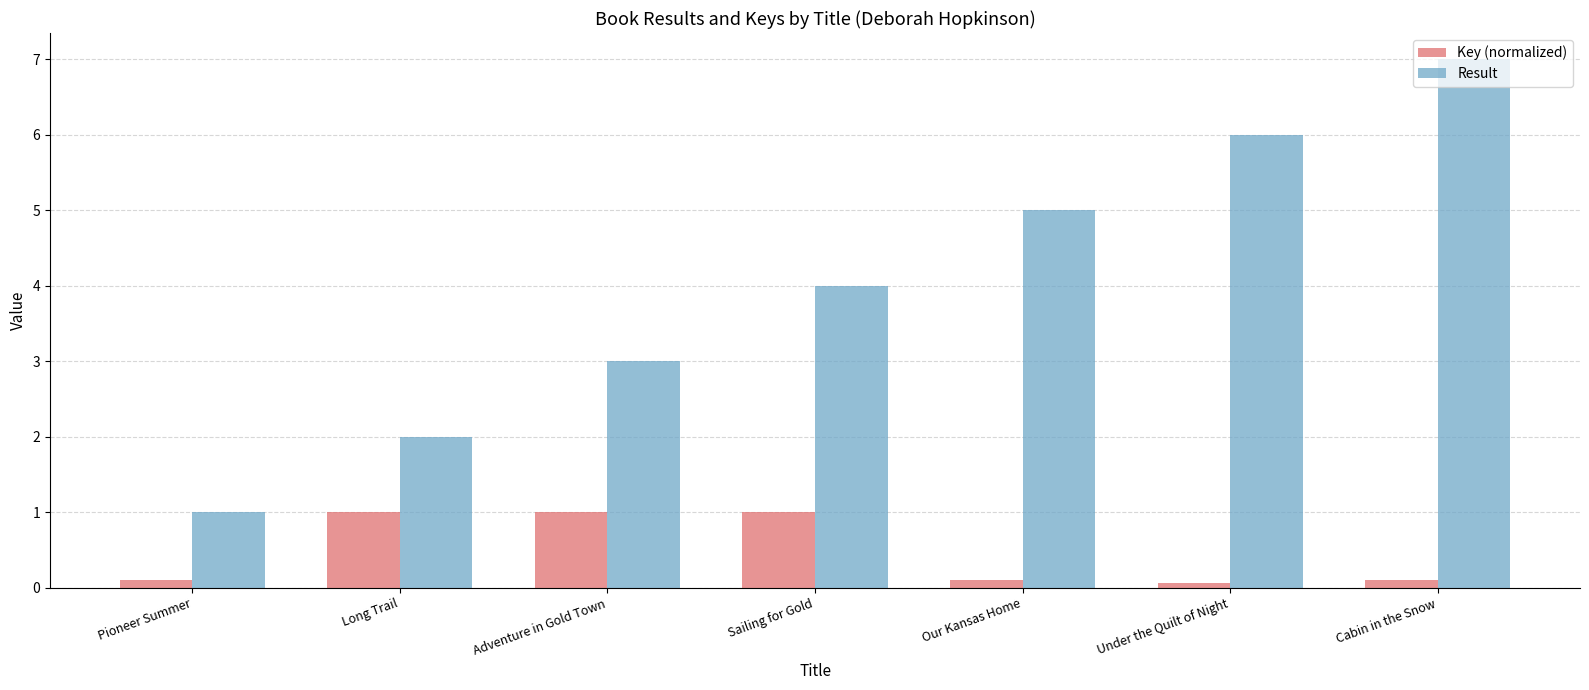

List the series in order of their peak value, highest first.

Result, Key (normalized)